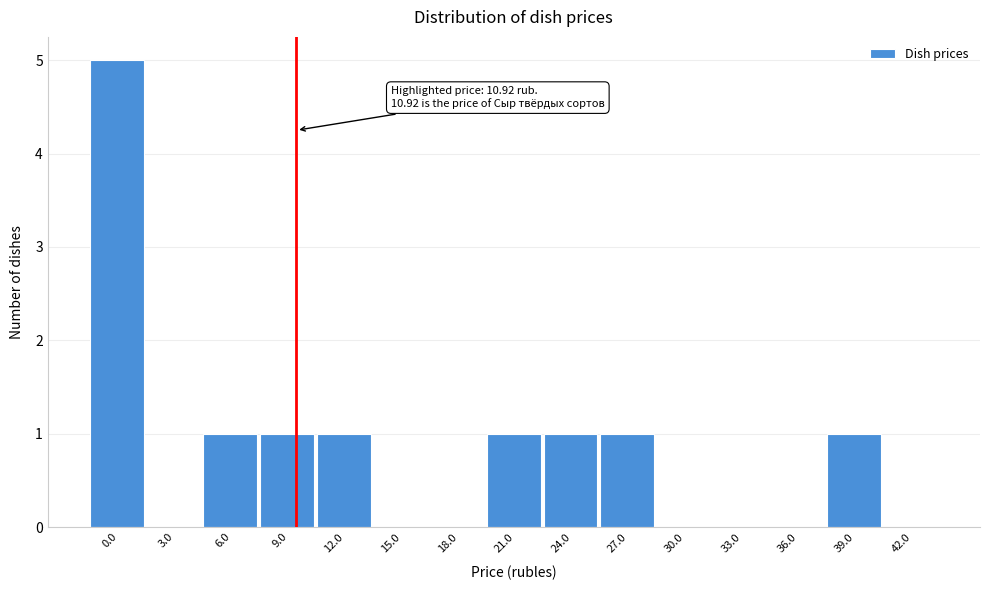

Reading right to left, list all the values displayed in this chart.

42.0=0	39.0=1	36.0=0	33.0=0	30.0=0	27.0=1	24.0=1	21.0=1	18.0=0	15.0=0	12.0=1	9.0=1	6.0=1	3.0=0	0.0=5